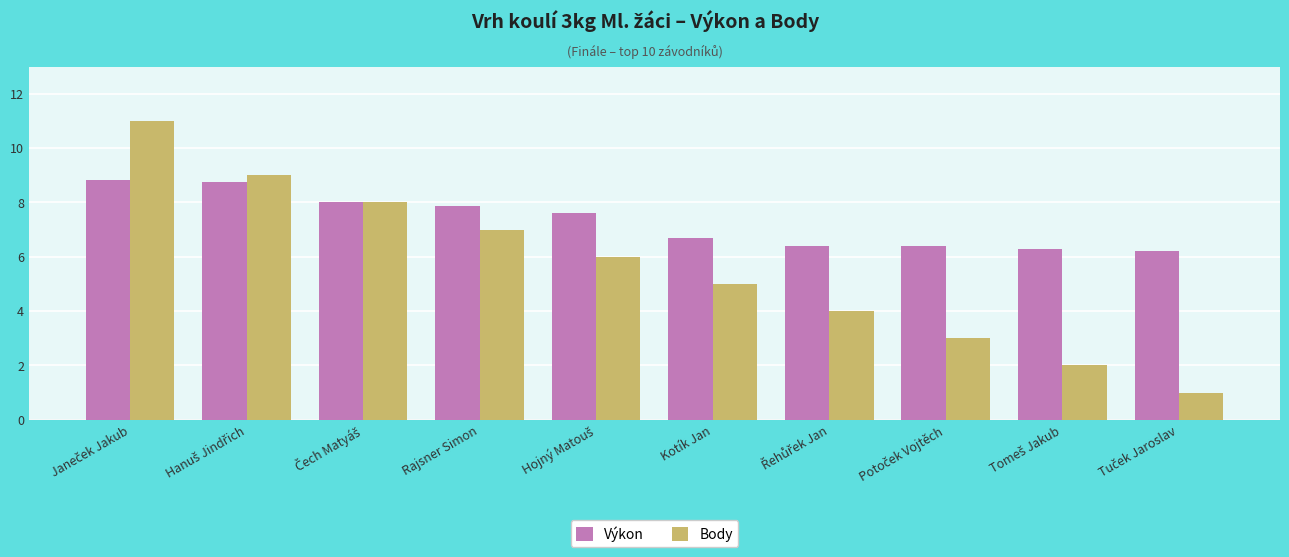

What is the difference between the second highest and minimum values in the Body series?

8.0